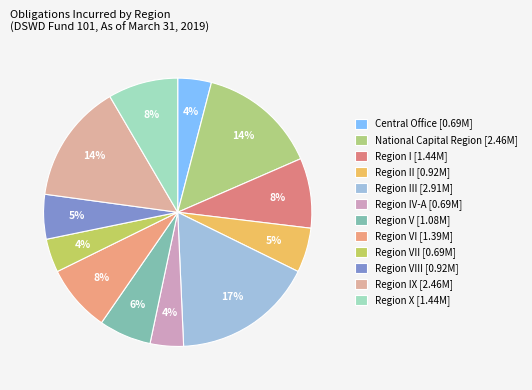

Count the number of slices in the pie.

12